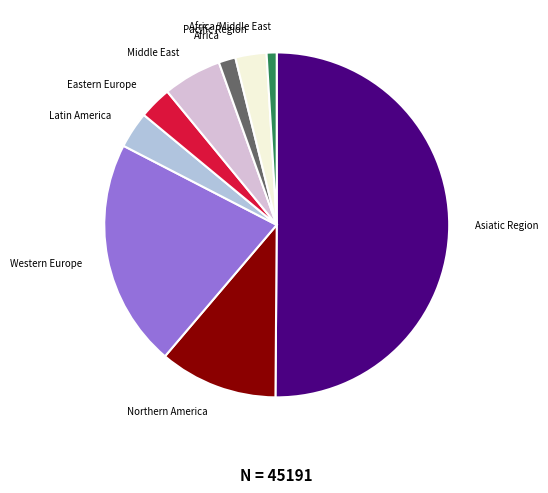

Which slice represents more than half of the pie?

Asiatic Region